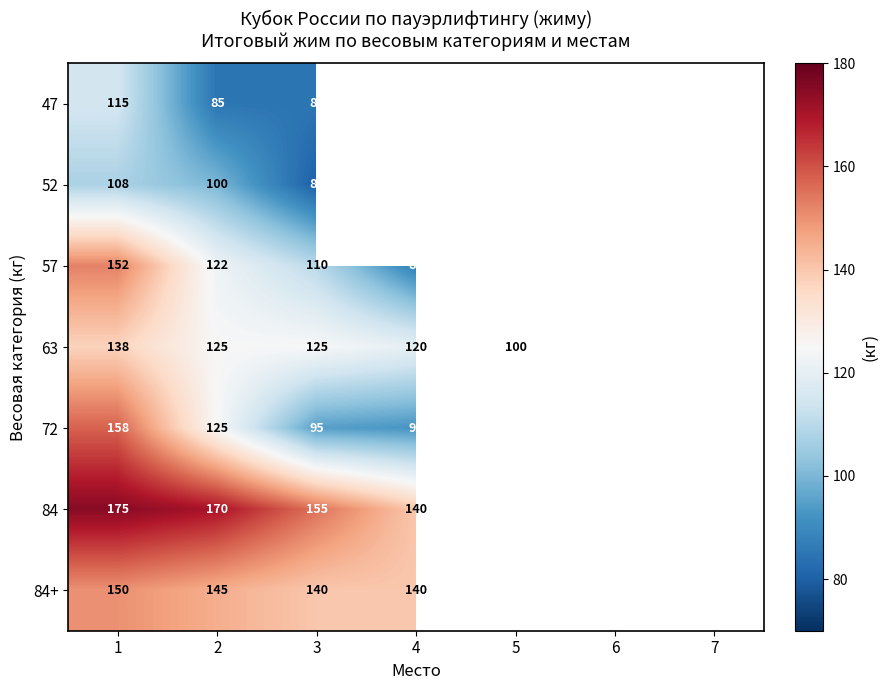

True or false: 84 has a value of 140 at 4.

True